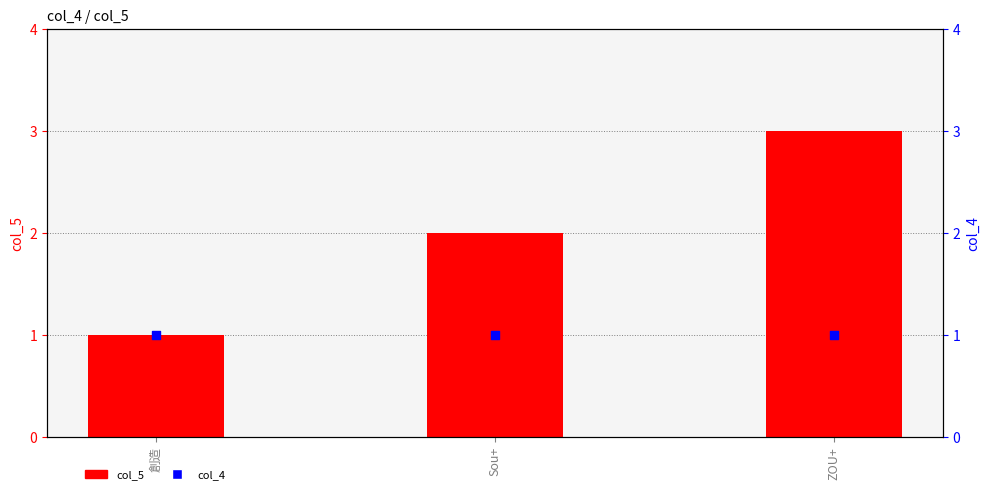

What is the total value across all series at Sou+?

3